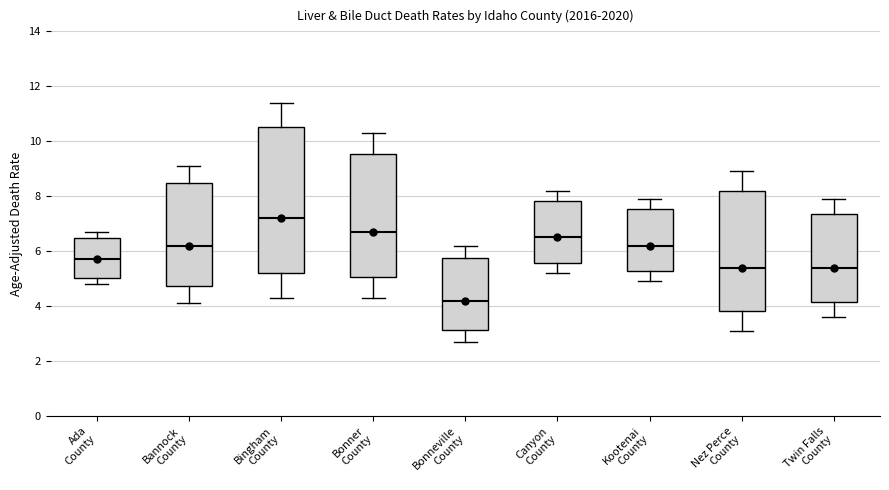

Comparing the boxes themselves (not the whiskers), which one is the tallest?

Bingham County